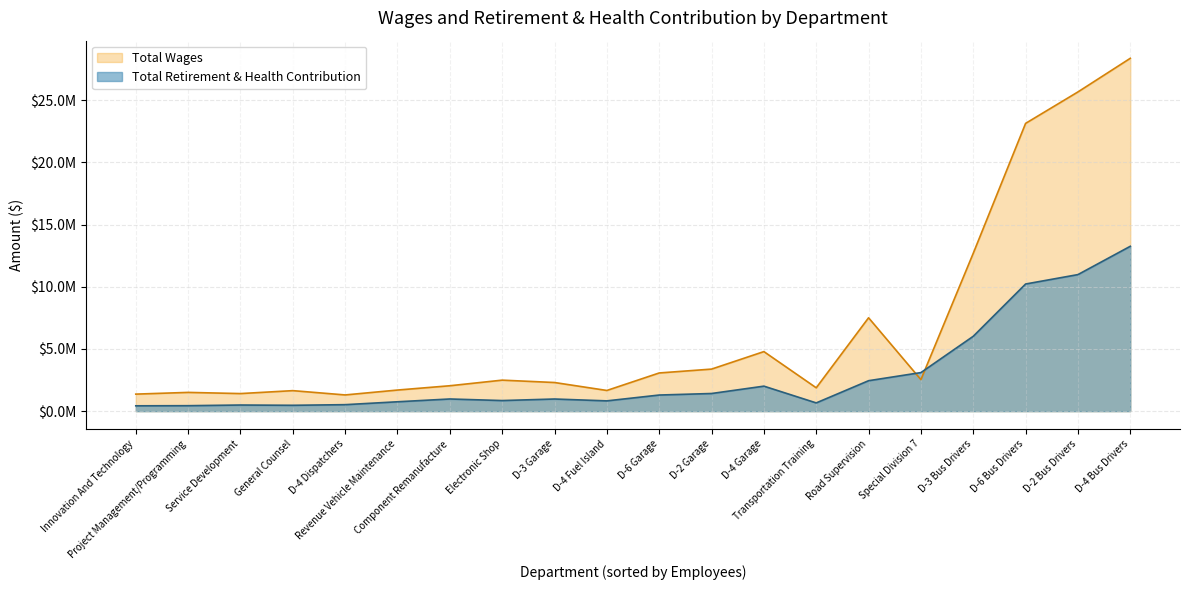

What is the maximum value shown in the chart?

28366189